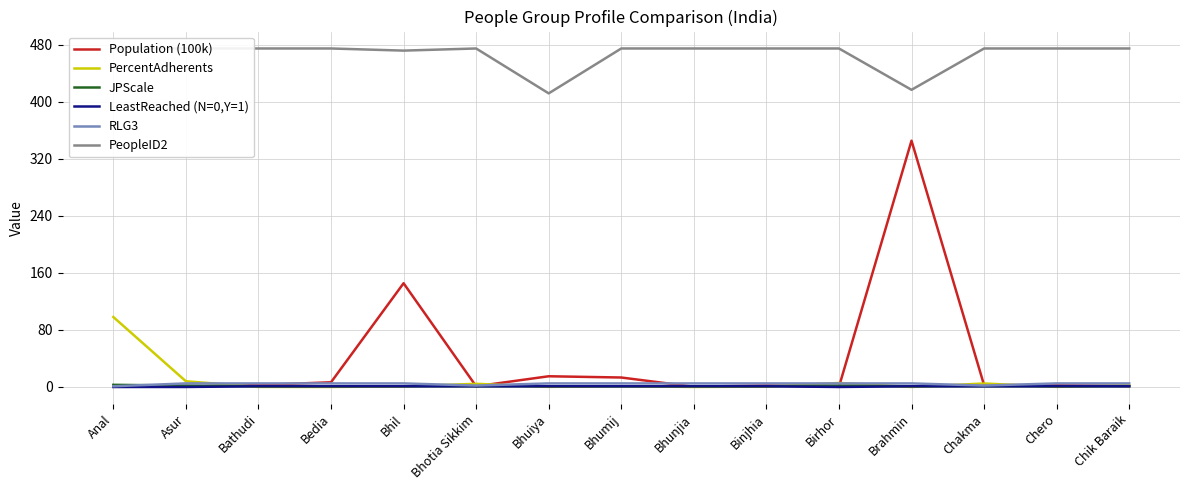

What is the difference between the maximum and minimum values in the PeopleID2 series?

63.0